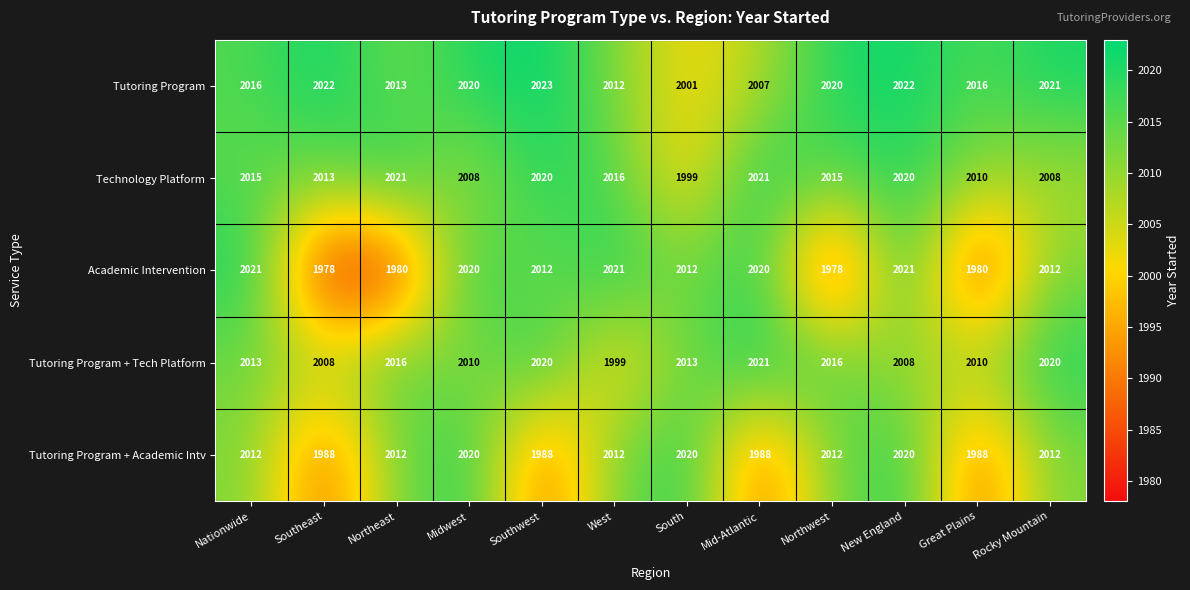

The Tutoring Program + Academic Intv series shows 2796 at Great Plains. True or false?

False